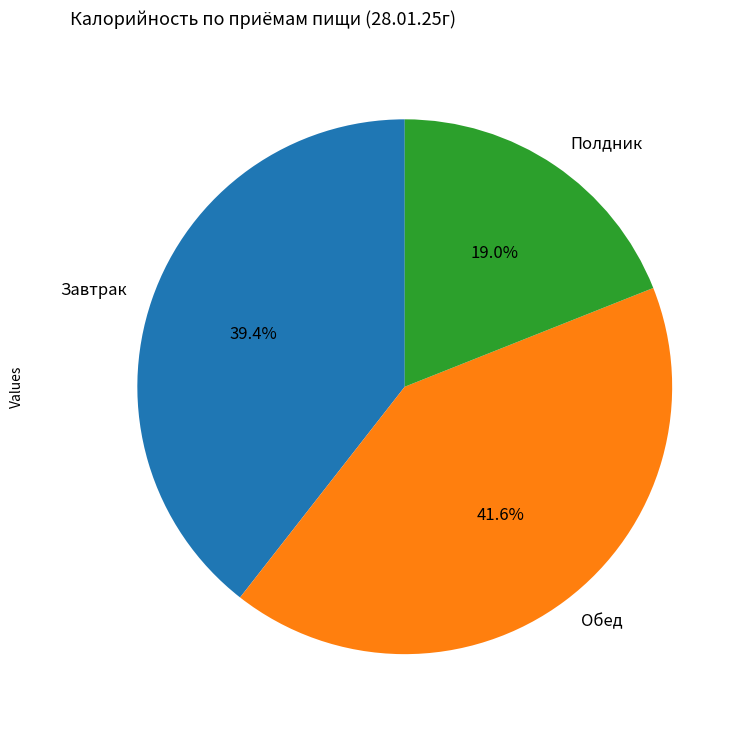

Rank the categories by value from lowest to highest.

Полдник, Завтрак, Обед